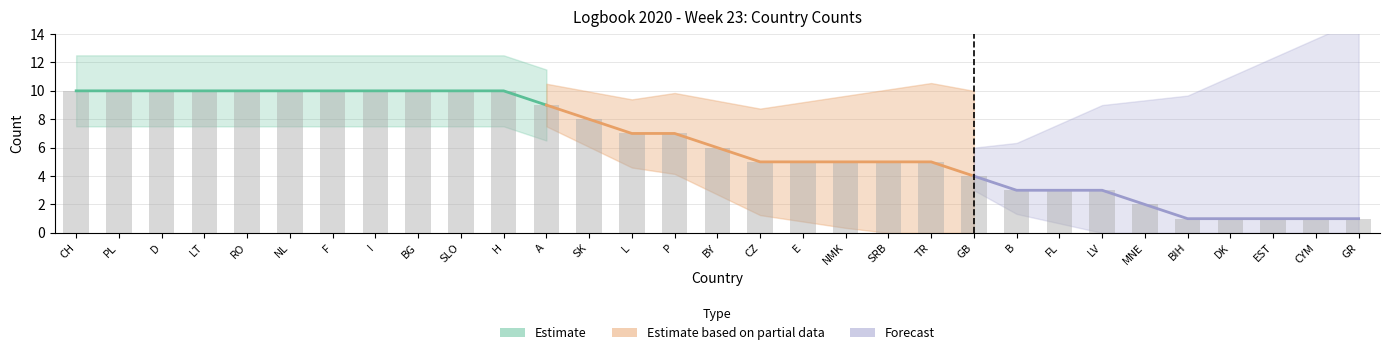

What is the change in value from BG to TR?

-5